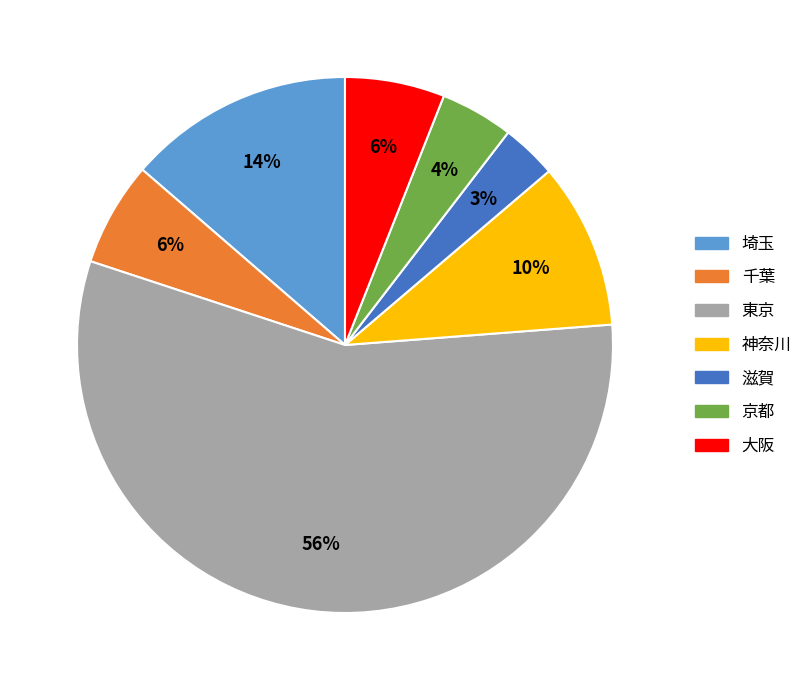

To the nearest percent, what is the difference between the 千葉 and 神奈川 slice percentages?

4%